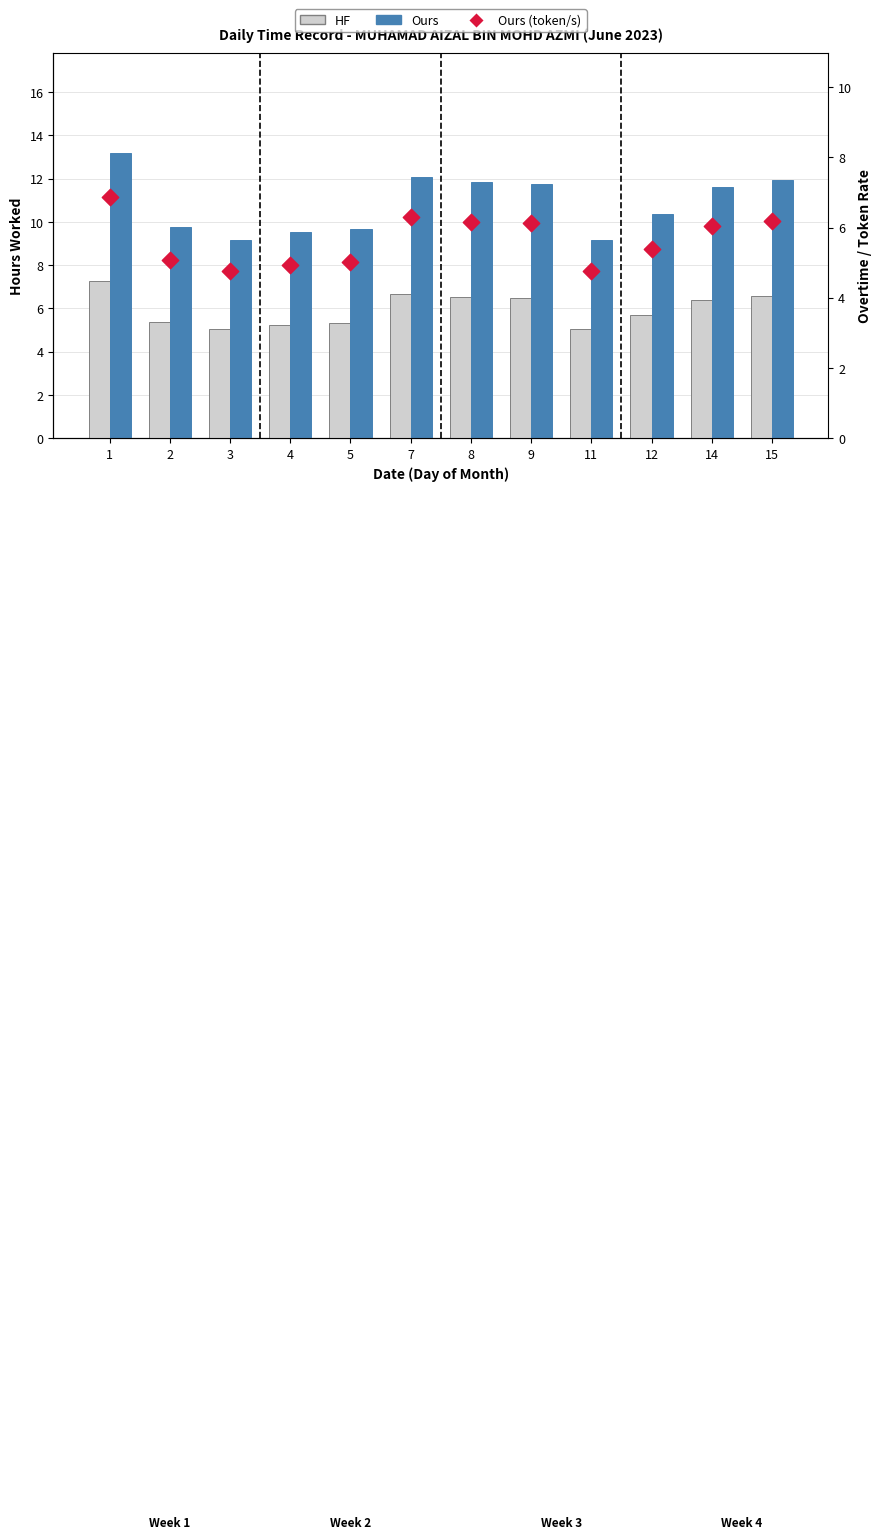

At which category is the sum across all series the highest?

1